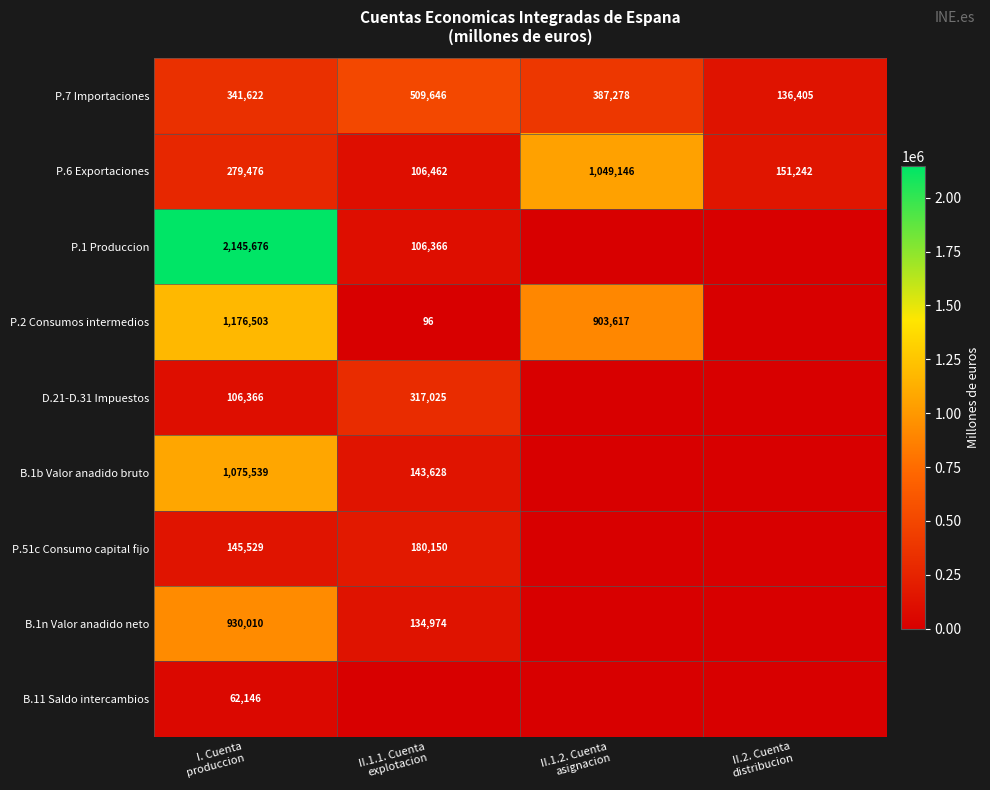

What is the difference between the maximum and minimum values in the P.7 Importaciones series?

373241